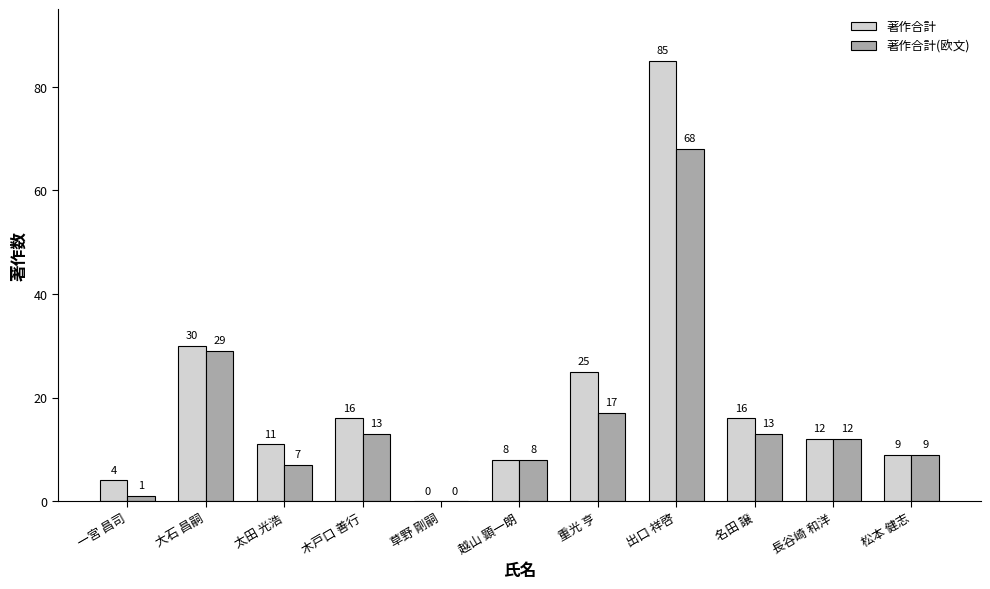

At which category is the sum across all series the highest?

出口 祥啓